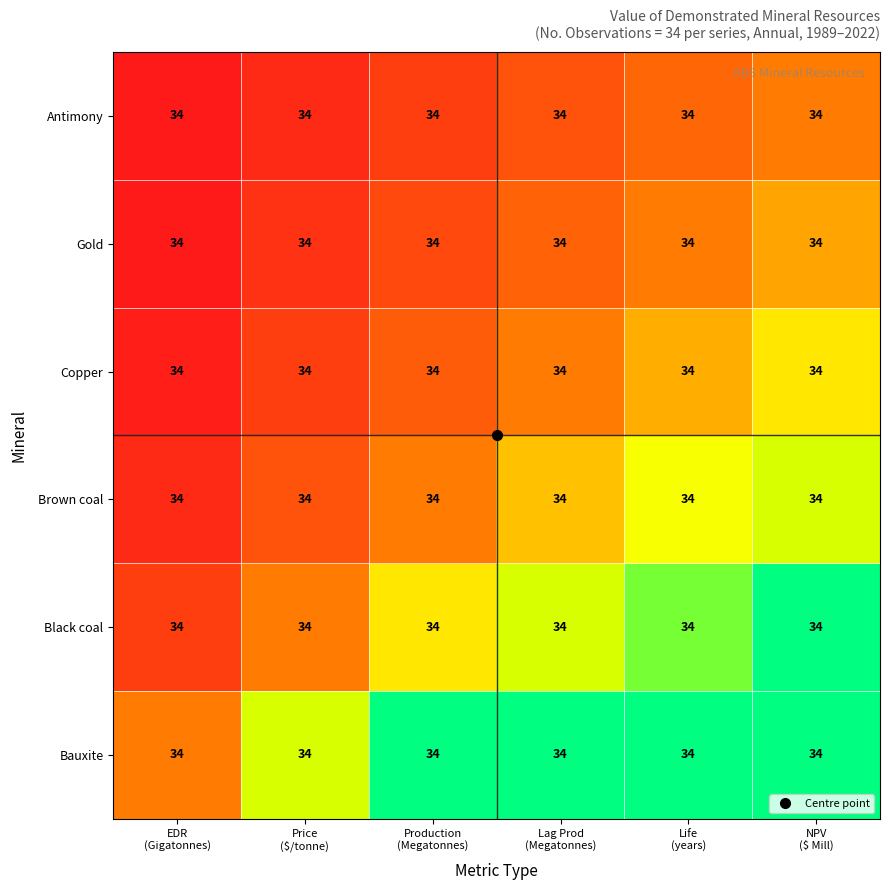

Is it true that Brown coal equals 2.4 at Lag Prod (Megatonnes)?

False